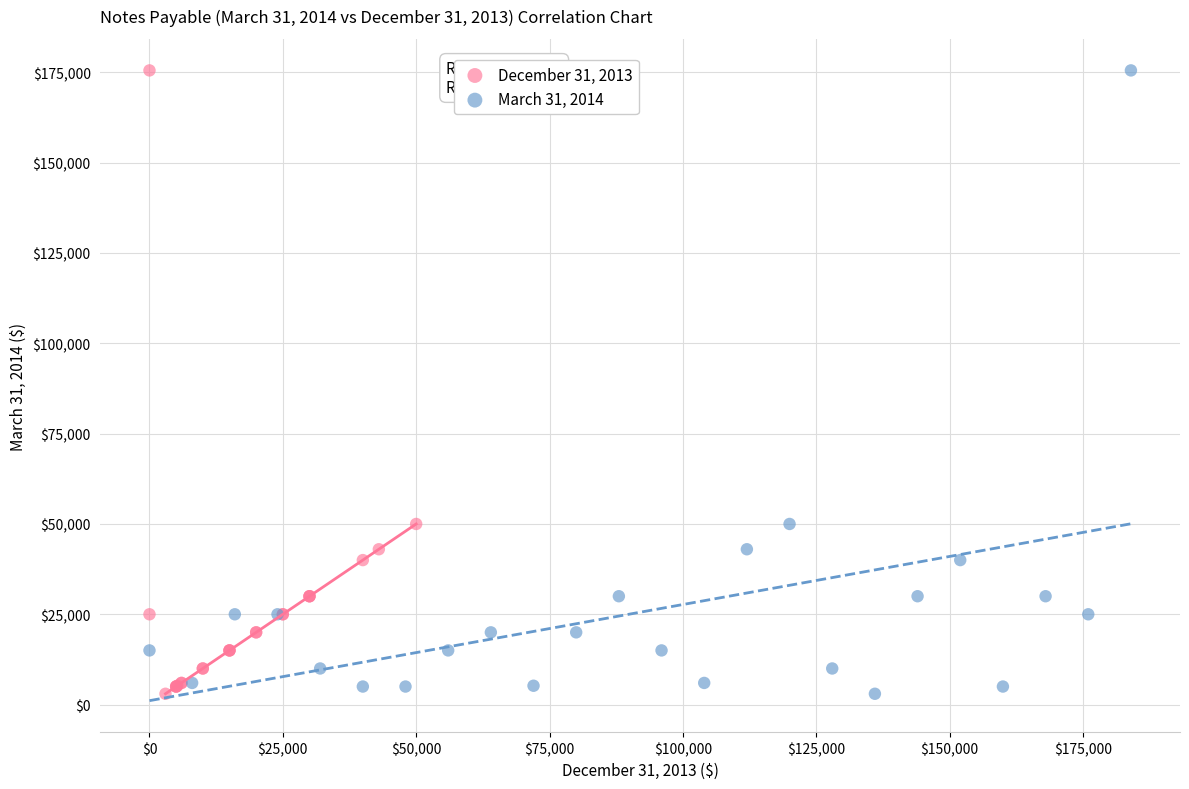

What are all the series names shown in the legend?

December 31, 2013, March 31, 2014